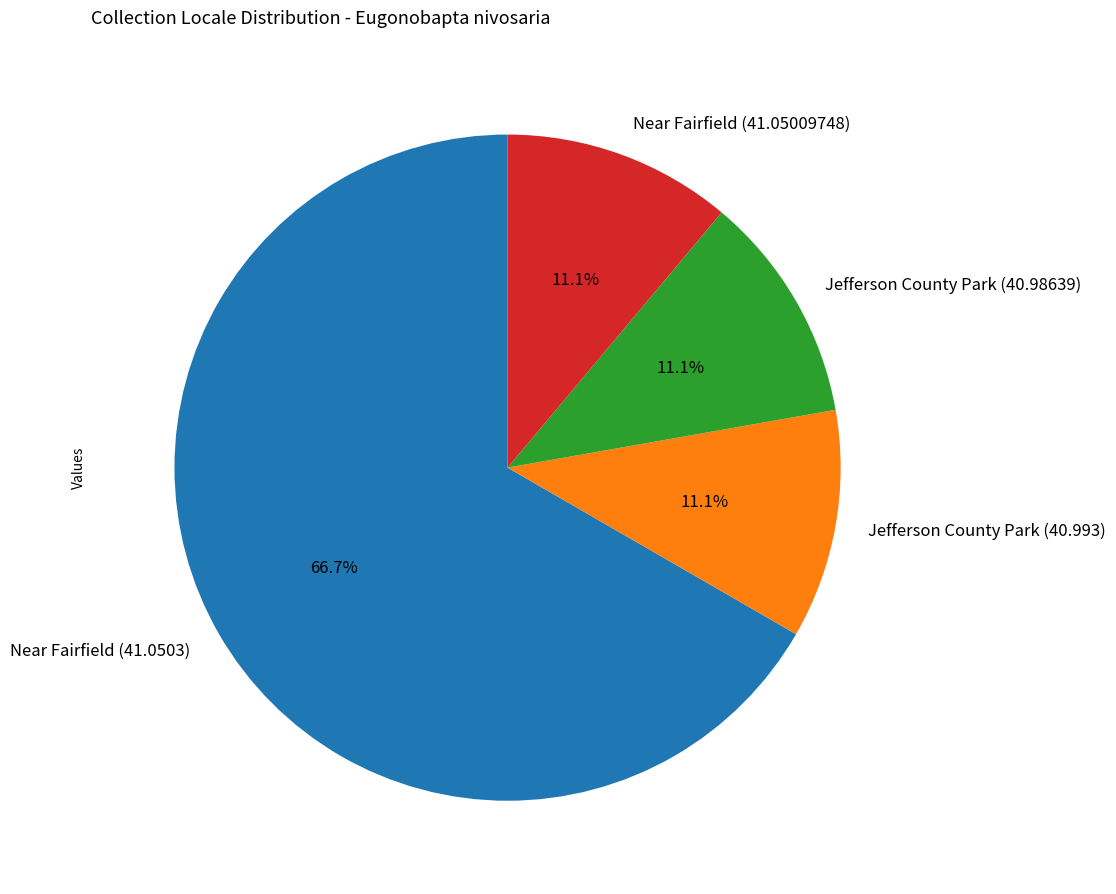

To the nearest percent, what portion does Near Fairfield (41.0503) represent?

67%